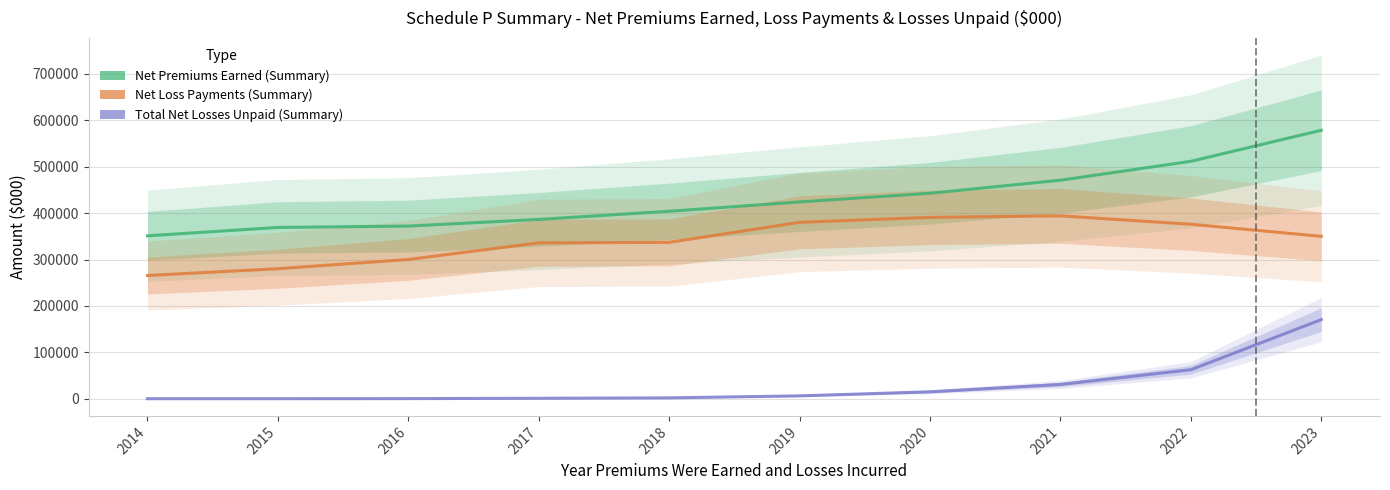

What is the lowest value of the Net Loss Payments (Summary) series?

265600